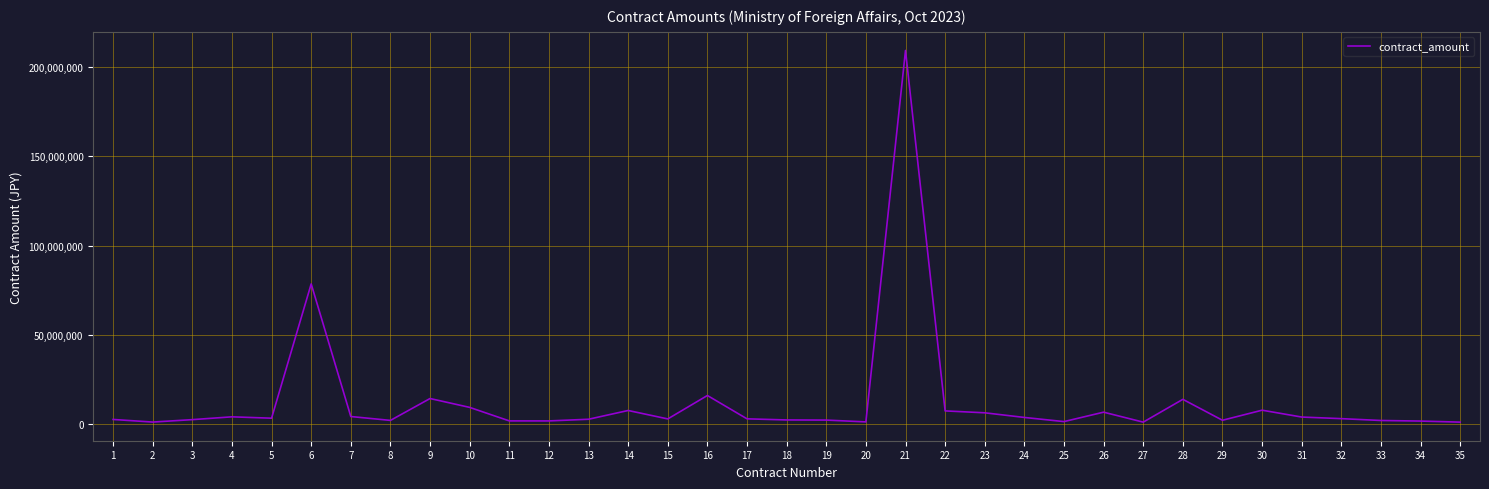

What is the difference between the maximum and minimum values?

208385678